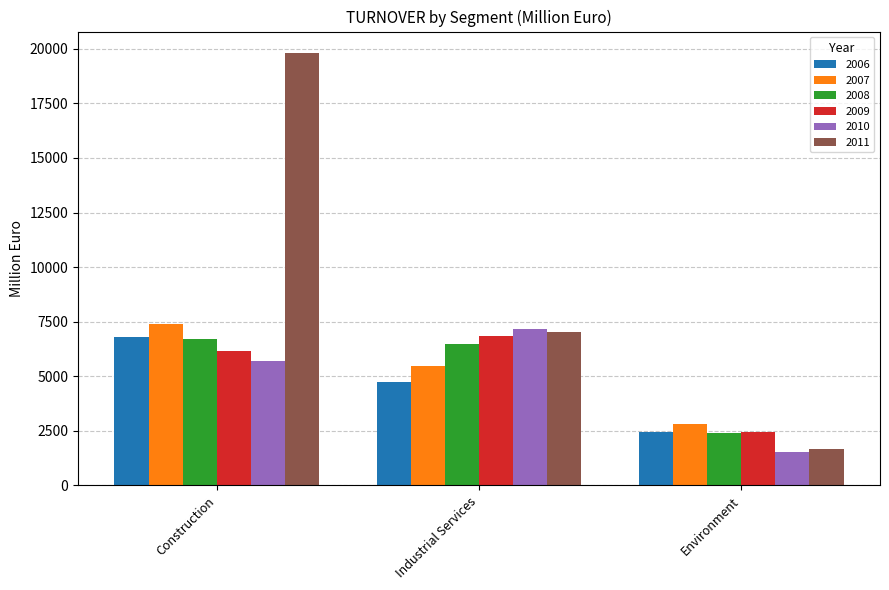

What is the difference between the 2009 values at Environment and Construction?

3681.4